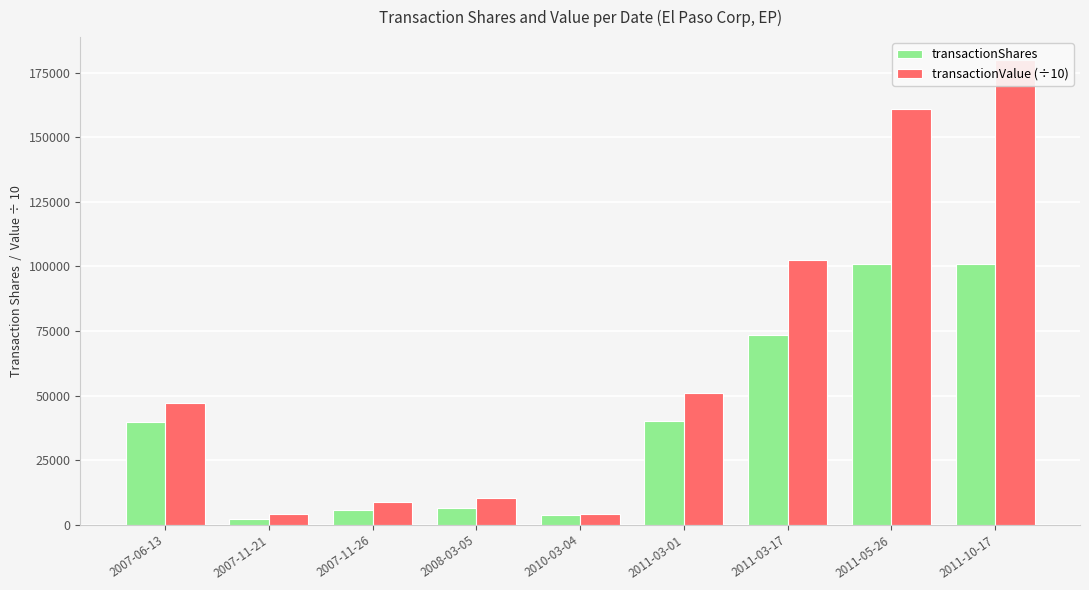

What is the sum of all transactionShares values?

372944.0